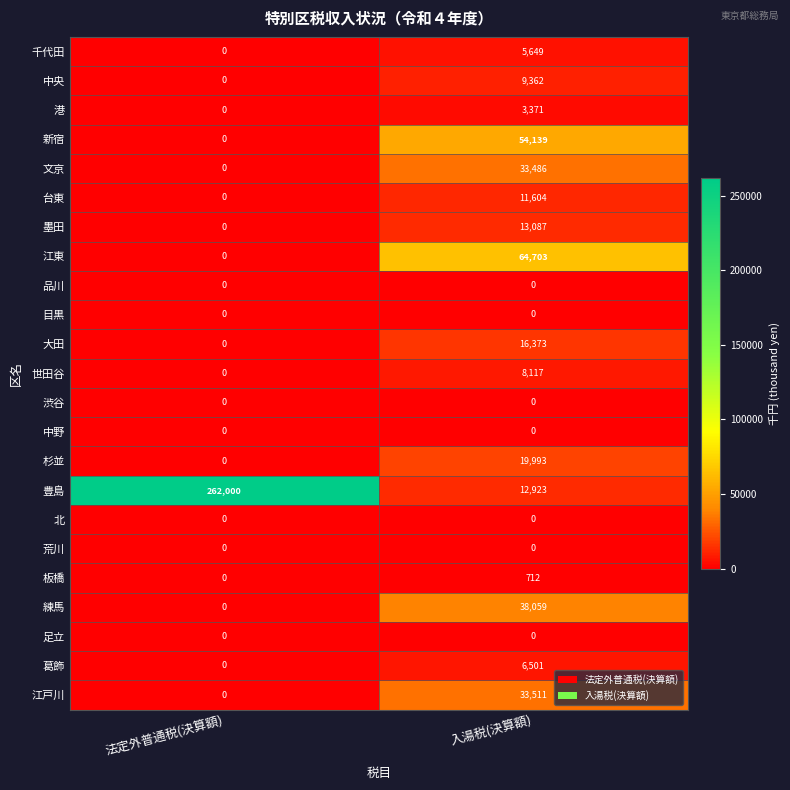

Is it true that 杉並 equals 19993 at 入湯税(決算額)?

True